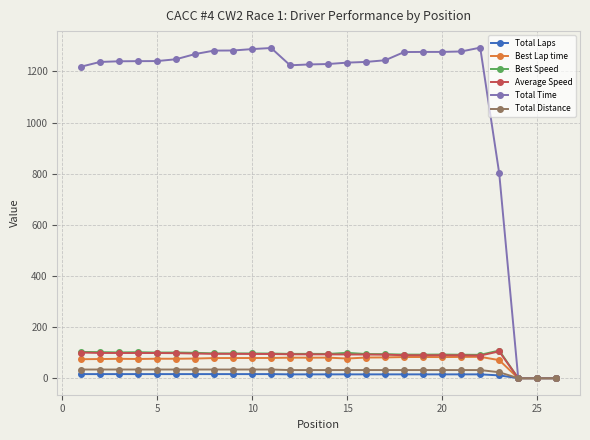

Which series has the widest spread of values?

Total Time